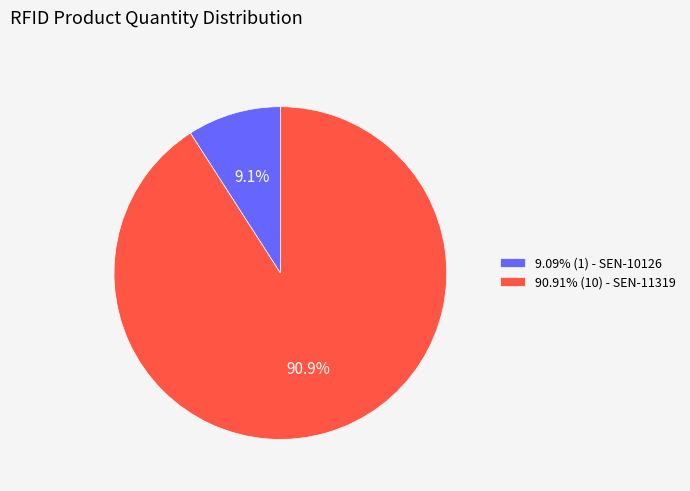

What percentage do 9.09% (1) - SEN-10126 and 90.91% (10) - SEN-11319 together represent?

100.0%